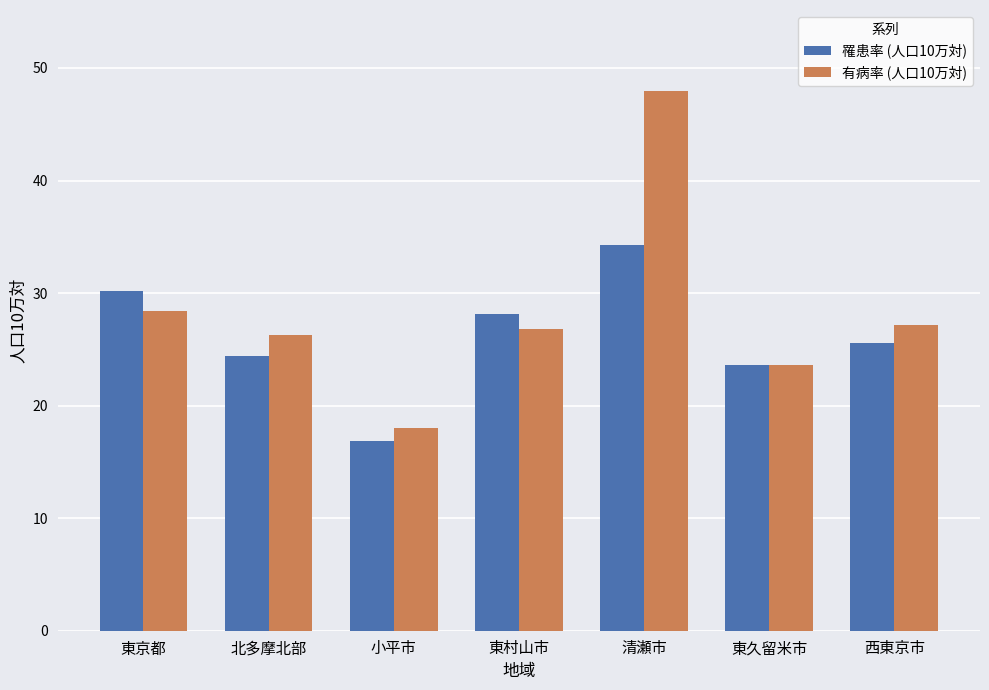

What is the minimum value for 有病率 (人口10万対)?

18.0